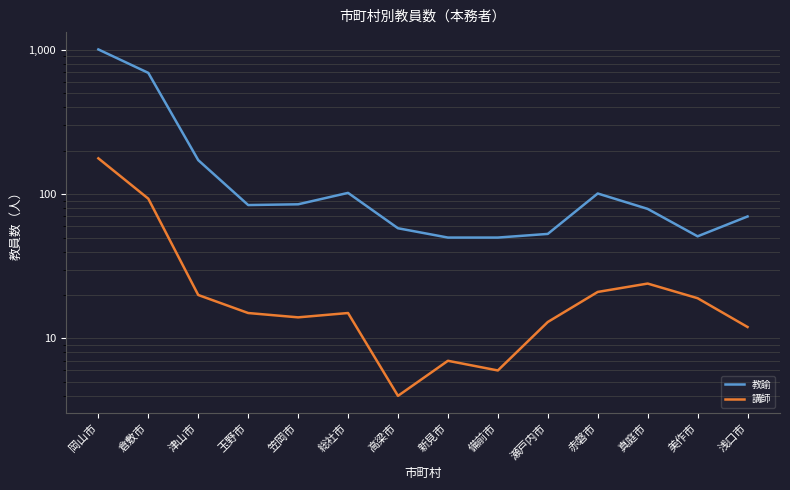

What position from the left is 倉敷市?

2